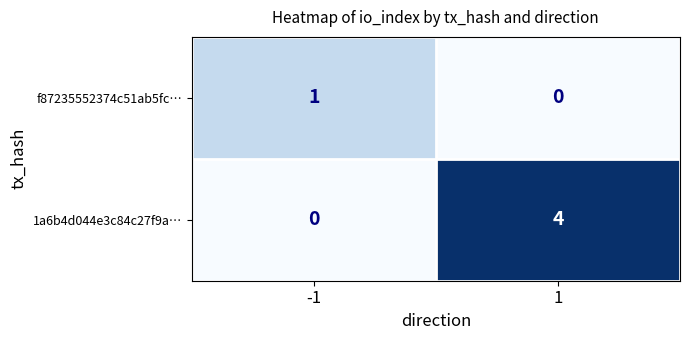

What is the sum of the 1a6b4d044e3c84c27f9a… values at -1 and 1?

4